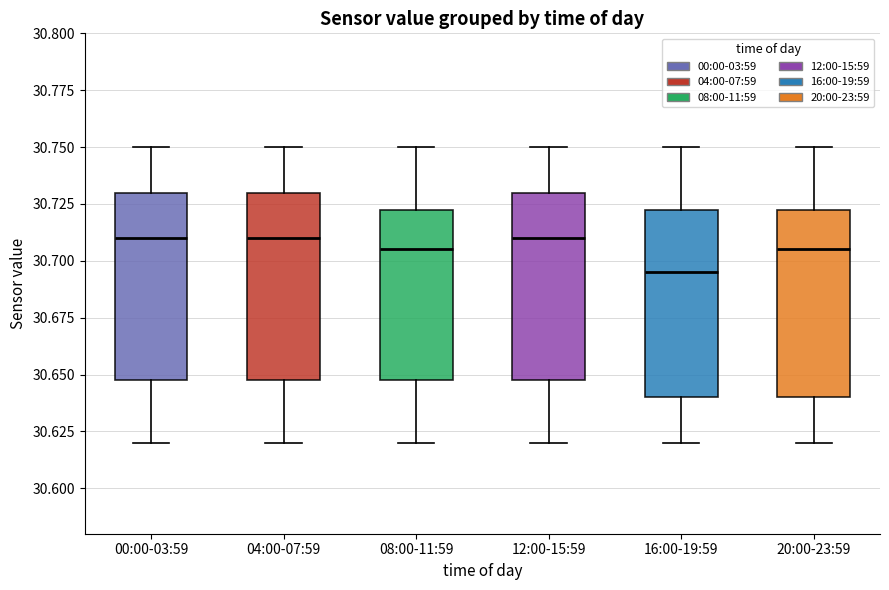

Reading left to right, read every box against the y-axis: the position of its median line, the range the box covers, and the ends of its whiskers. The values are not printed on the chart, so give them approximately, as read against the axis.

00:00-03:59: median 30.710, box 30.650 to 30.730, whiskers 30.620 to 30.750
04:00-07:59: median 30.710, box 30.650 to 30.730, whiskers 30.620 to 30.750
08:00-11:59: median 30.705, box 30.650 to 30.725, whiskers 30.620 to 30.750
12:00-15:59: median 30.710, box 30.650 to 30.730, whiskers 30.620 to 30.750
16:00-19:59: median 30.695, box 30.640 to 30.725, whiskers 30.620 to 30.750
20:00-23:59: median 30.705, box 30.640 to 30.725, whiskers 30.620 to 30.750